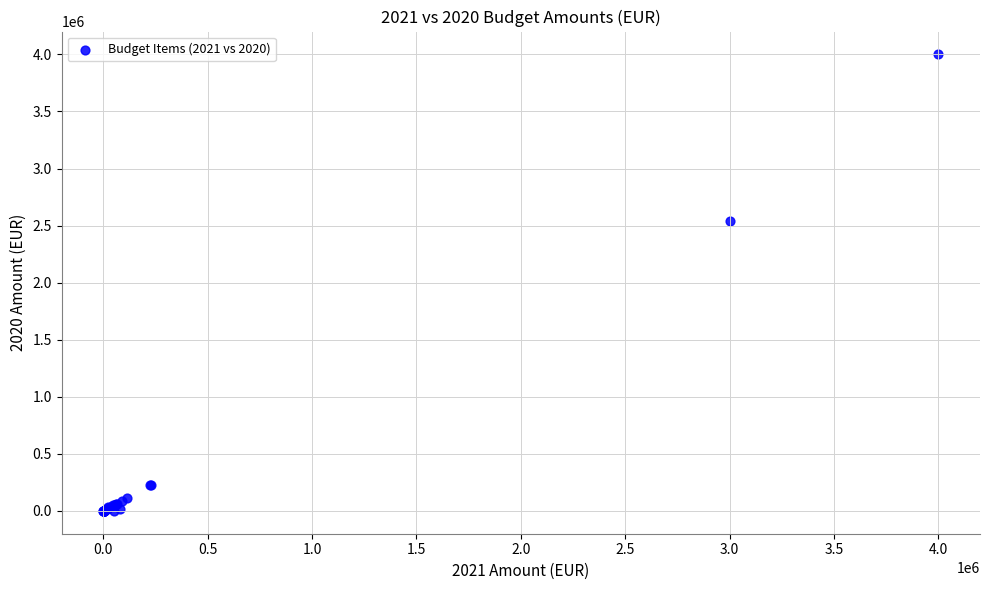

What Y value in the scatter plot is closest to 2000000?

2541500